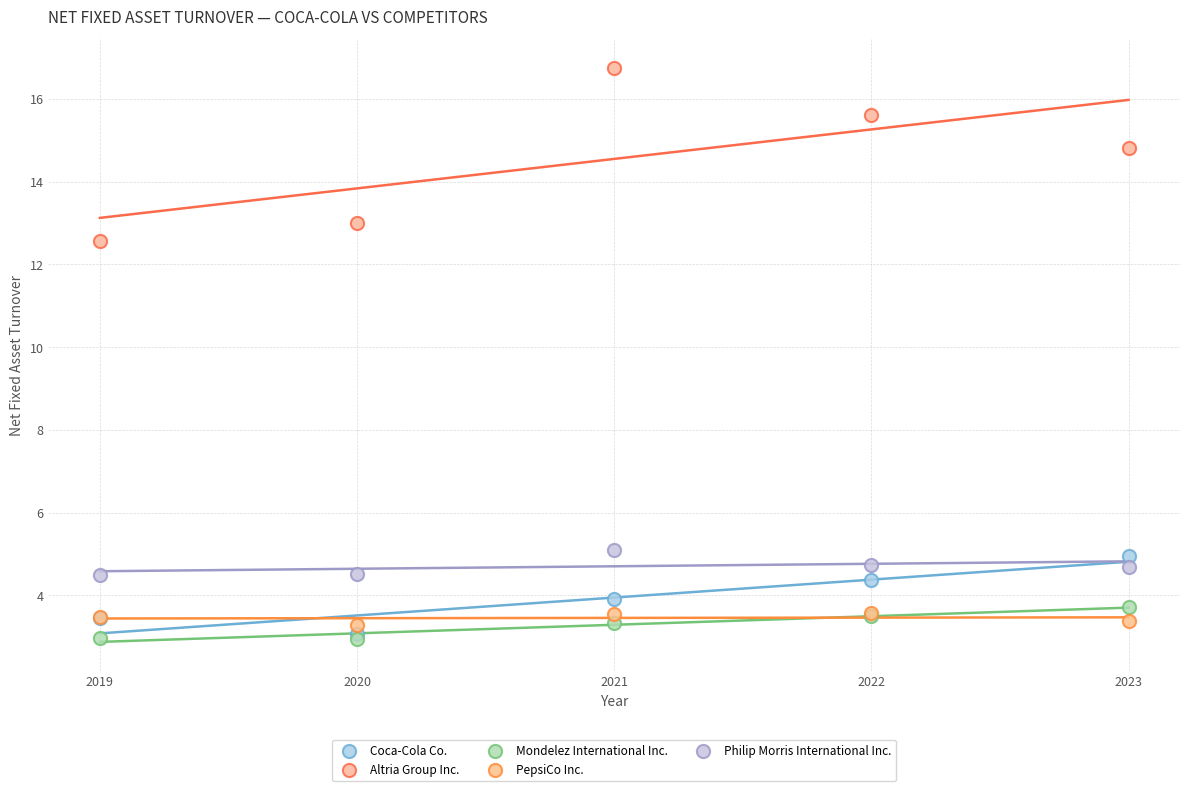

Which series contains the highest Y value?

Altria Group Inc.